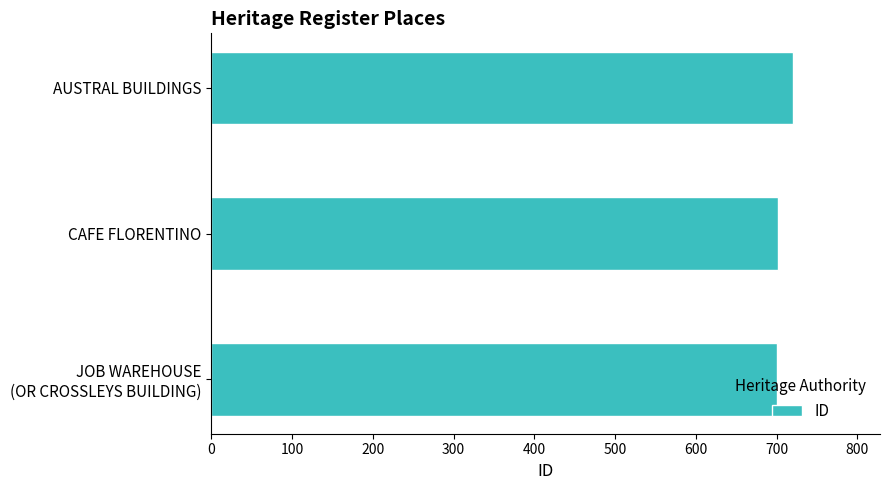

True or false: the data shows 1248 at AUSTRAL BUILDINGS.

False